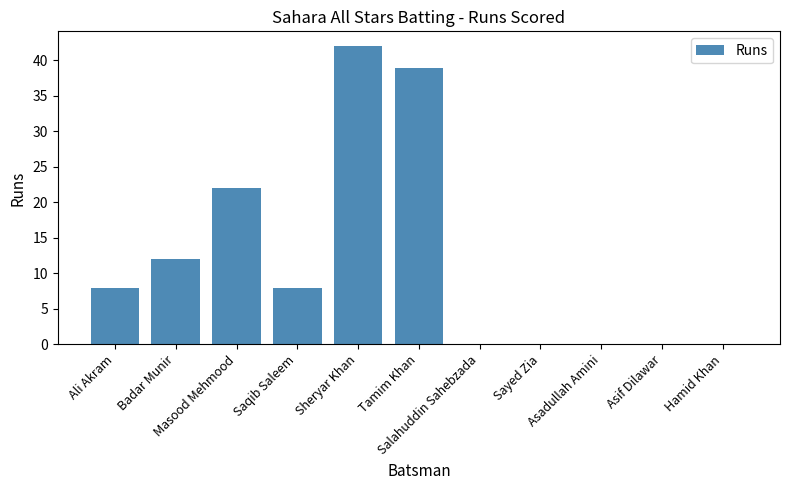

What is the maximum value shown in the chart?

42